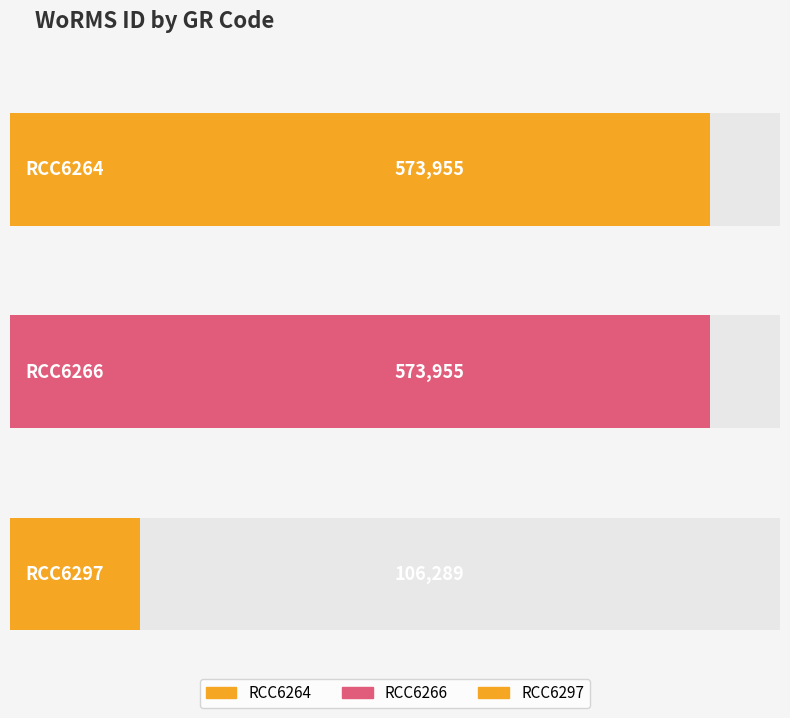

Is it true that the value at RCC6297 is 189691?

False